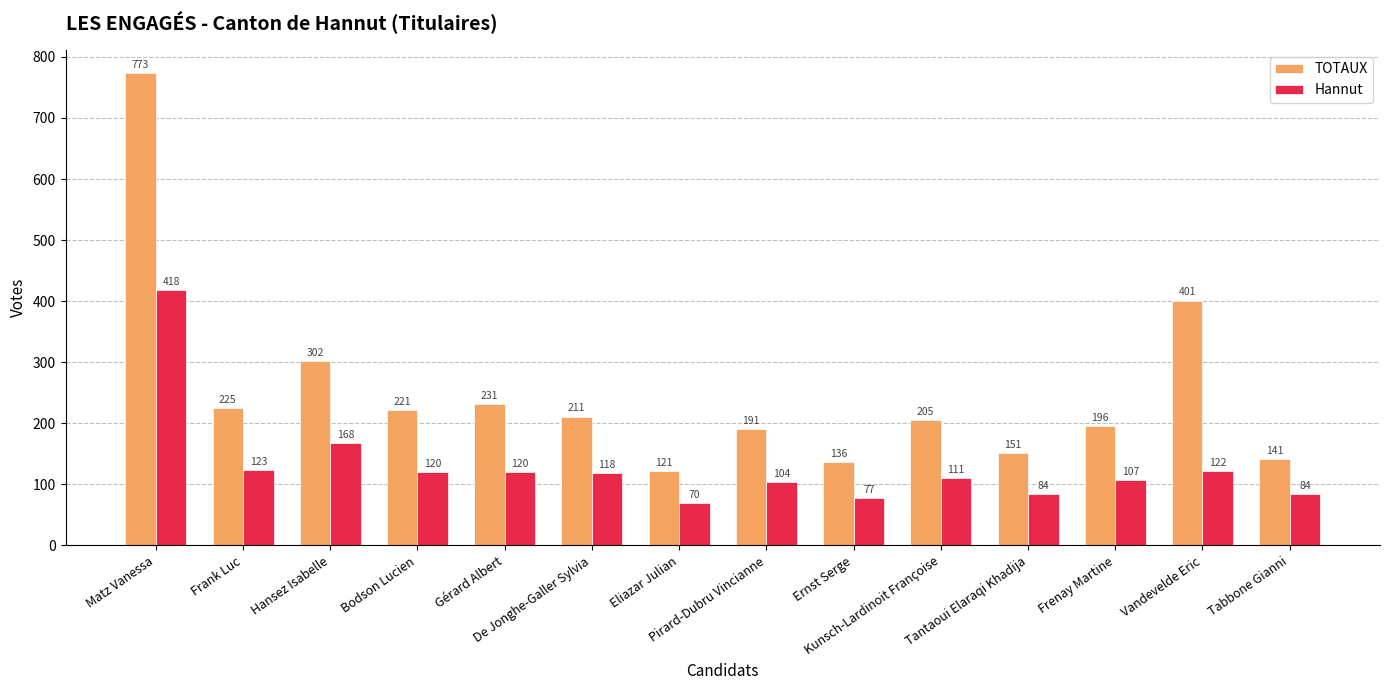

Which label corresponds to the largest value in the chart?

Matz Vanessa